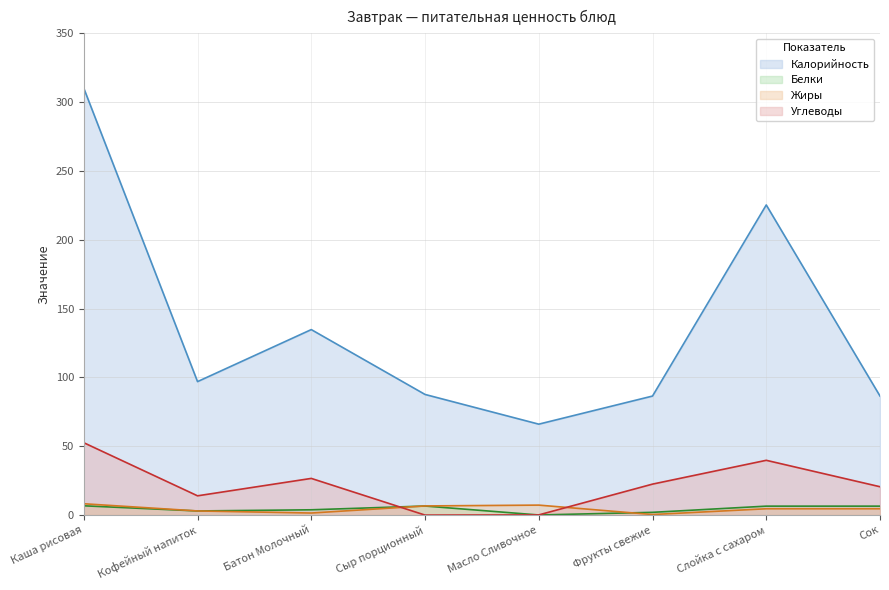

What is the total value across all series at Сок?

118.2